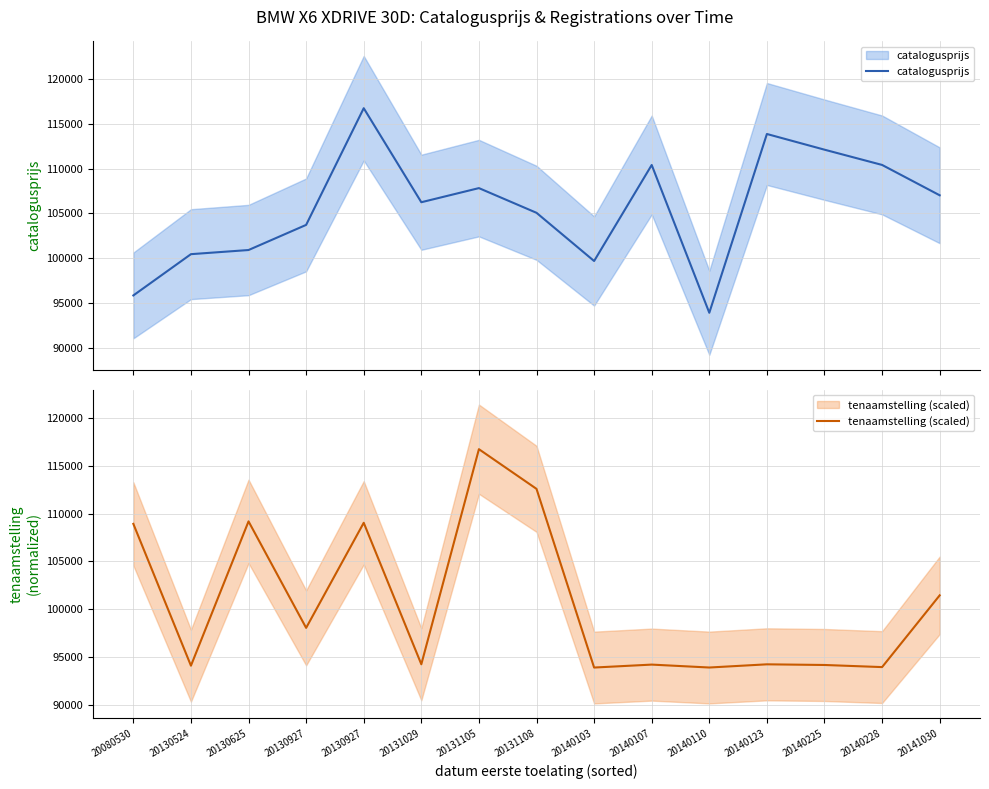

Where is tenaamstelling (scaled) nearest to the value 105312?

20080530